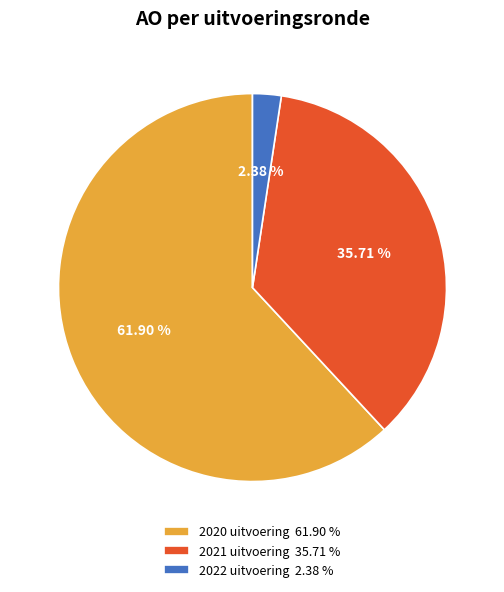

What is the largest slice in the pie chart?

2020 uitvoering